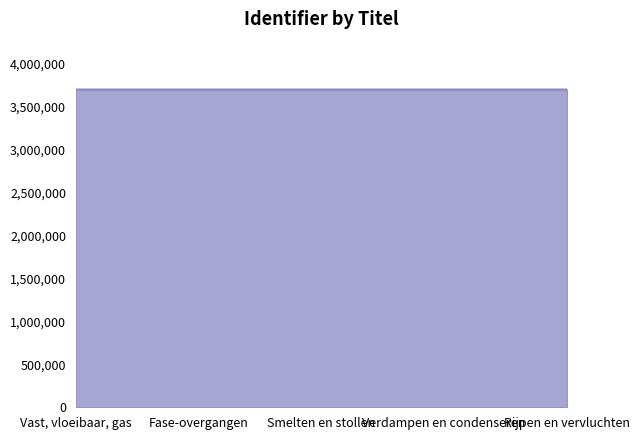

Rank the categories by value from highest to lowest.

Rijpen en vervluchten, Verdampen en condenseren, Smelten en stollen, Fase-overgangen, Vast, vloeibaar, gas